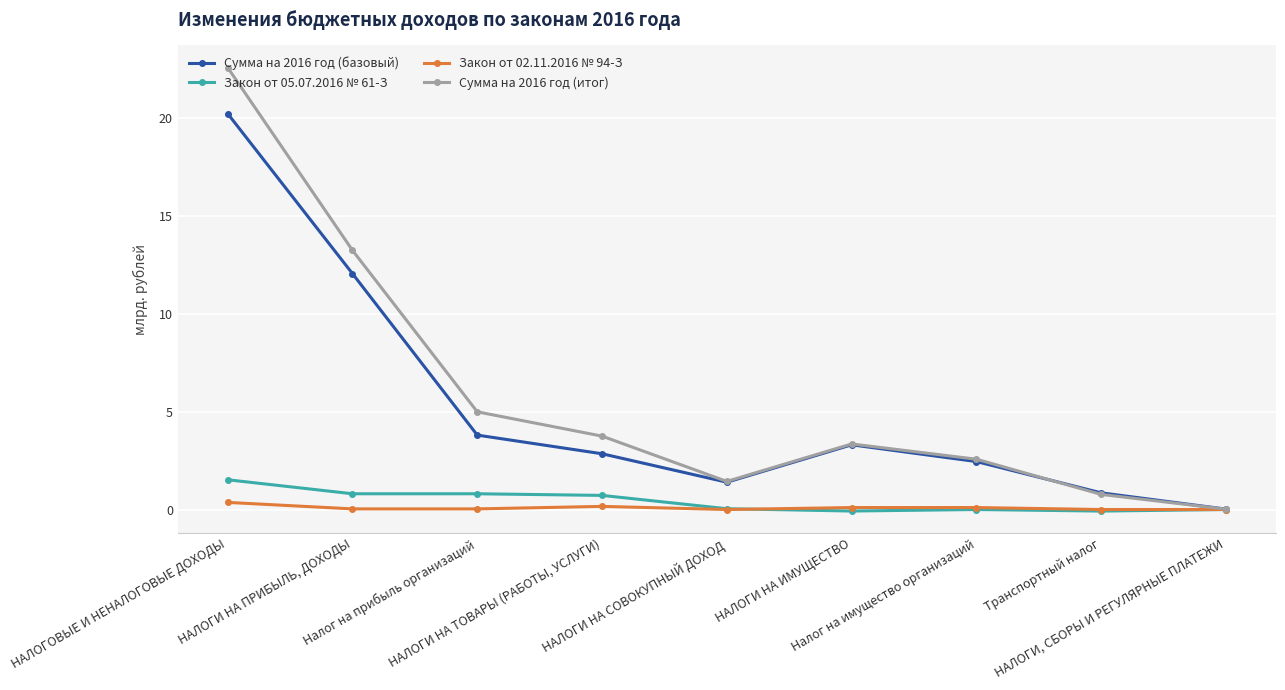

List the series in order of their peak value, lowest first.

Закон от 02.11.2016 № 94-З, Закон от 05.07.2016 № 61-З, Сумма на 2016 год (базовый), Сумма на 2016 год (итог)